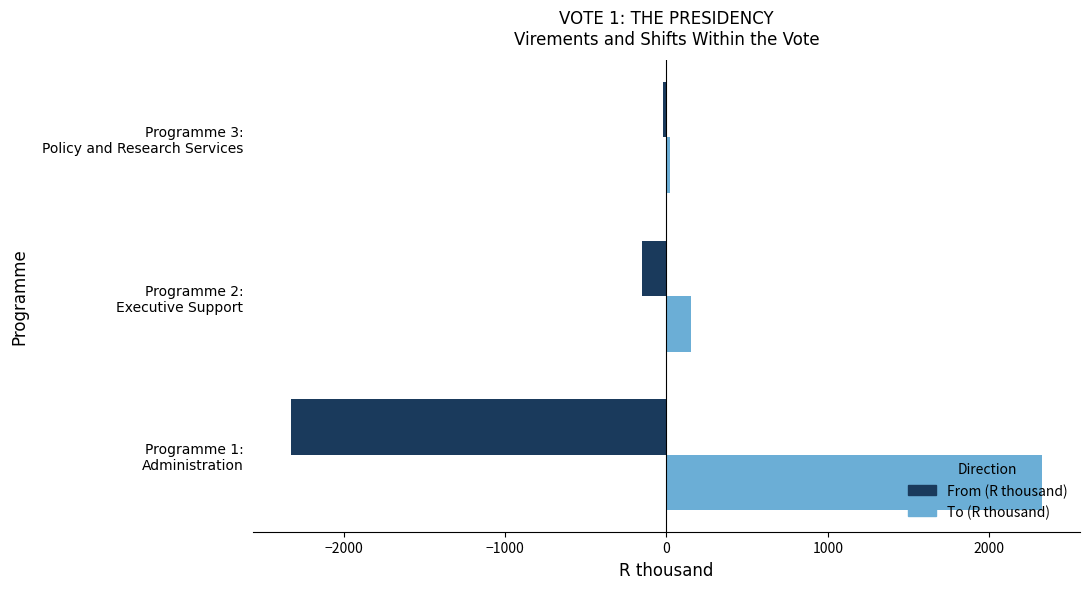

What are all the series names shown in the legend?

From (R thousand), To (R thousand)